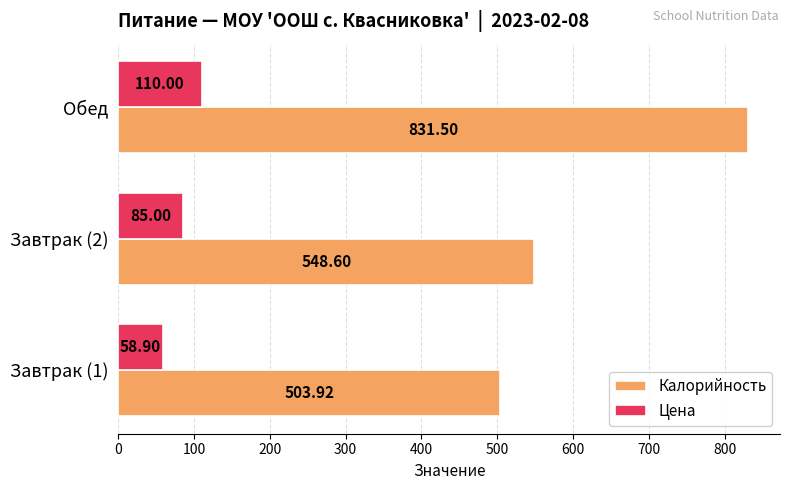

At which category is the sum across all series the highest?

Обед